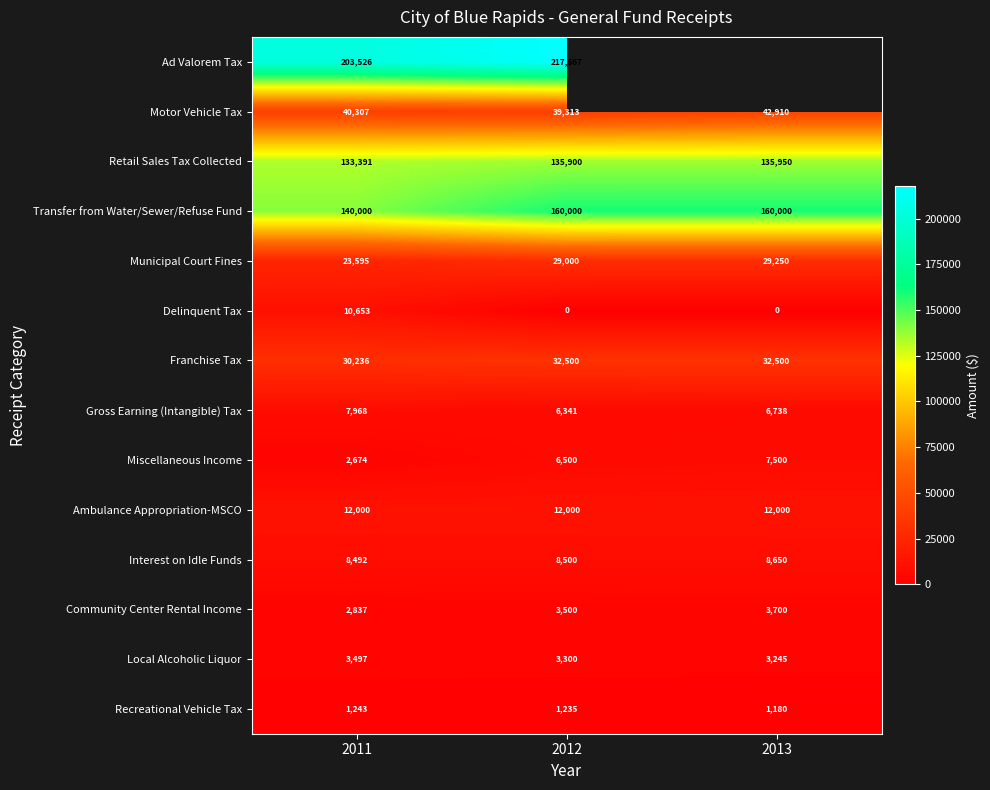

Which series changed the most between 2012 and 2013?

Motor Vehicle Tax